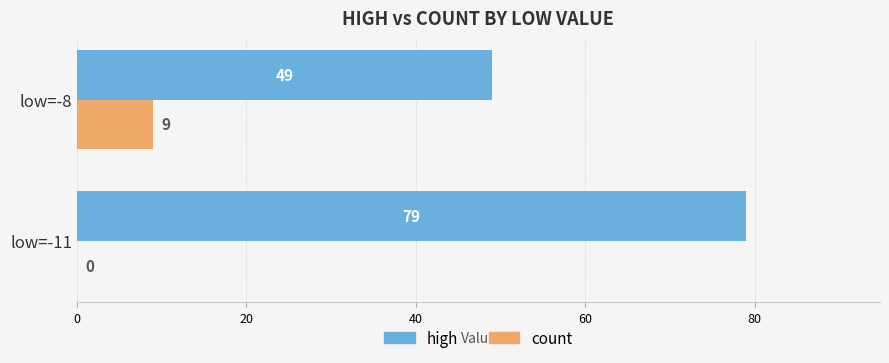

Between low=-11 and low=-8, which series saw the biggest shift?

high